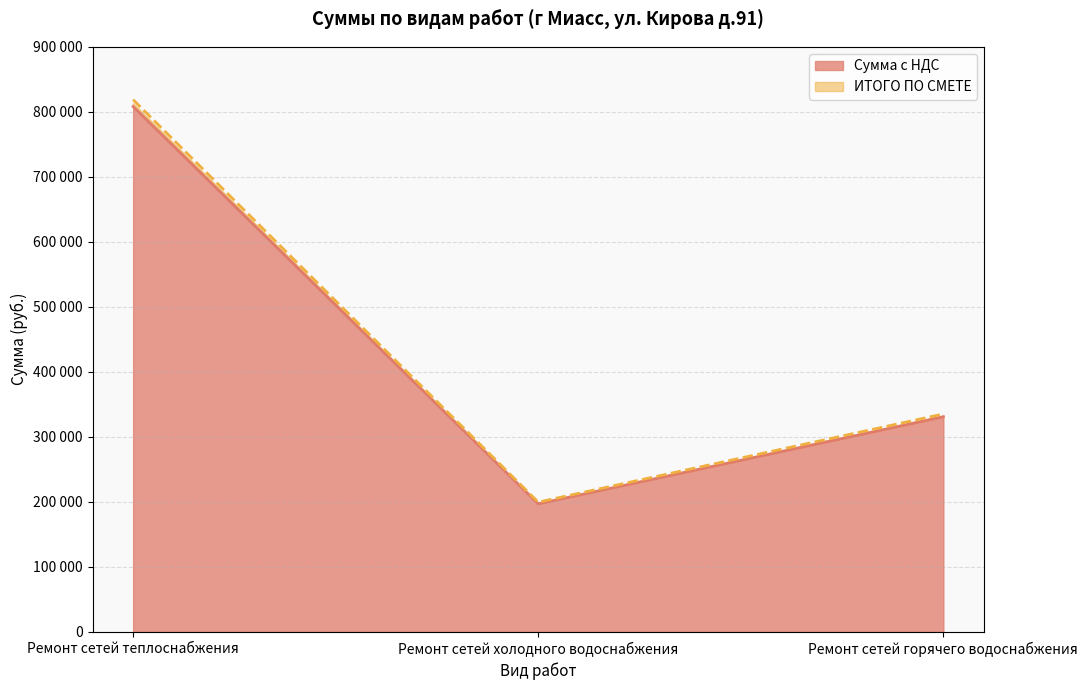

Where is ИТОГО ПО СМЕТЕ nearest to the value 509039?

Ремонт сетей горячего водоснабжения